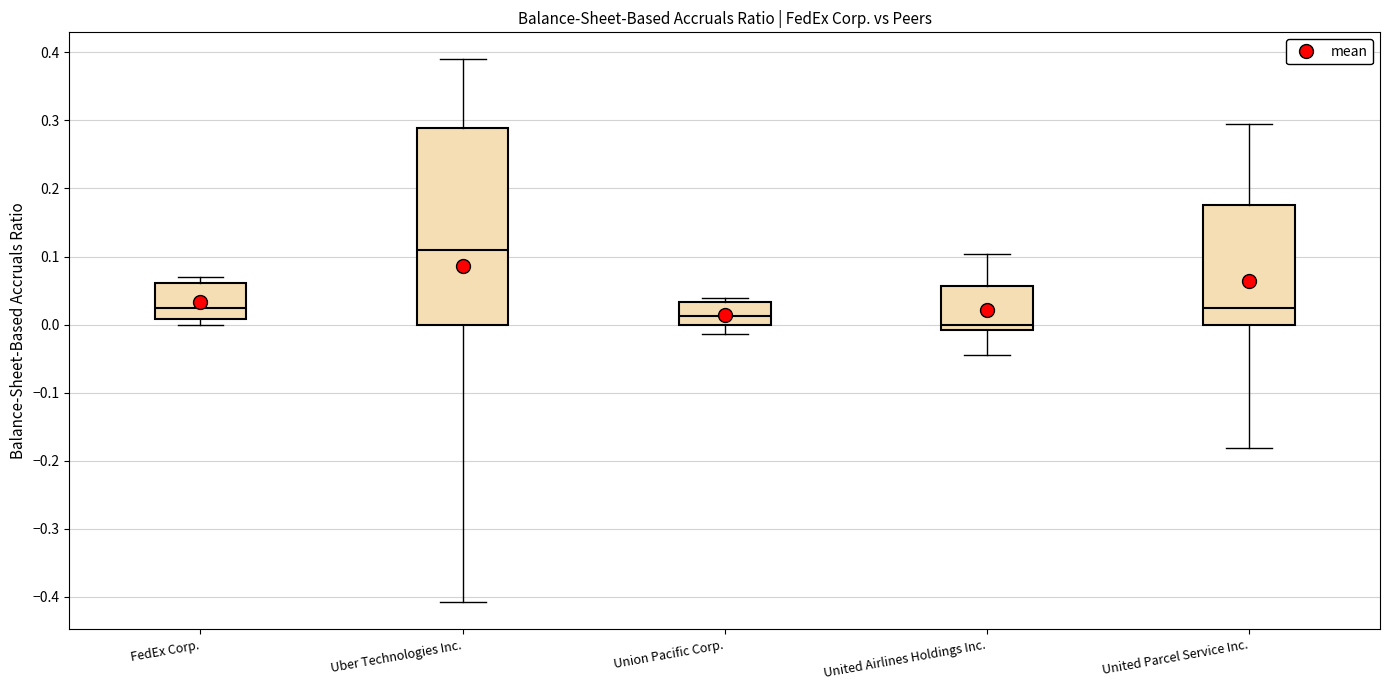

Reading left to right, transcribe this box plot: for each box, give where its median line is, the range the box spans, and where its two whiskers end, as read against the y-axis. The values are not printed on the chart, so give them approximately, as read against the axis.

FedEx Corp.: median 0.02, box 0.01 to 0.06, whiskers 0.00 to 0.07
Uber Technologies Inc.: median 0.11, box 0.00 to 0.29, whiskers -0.41 to 0.39
Union Pacific Corp.: median 0.01, box 0.00 to 0.03, whiskers -0.01 to 0.04
United Airlines Holdings Inc.: median 0.00, box -0.01 to 0.06, whiskers -0.04 to 0.10
United Parcel Service Inc.: median 0.03, box 0.00 to 0.18, whiskers -0.18 to 0.30